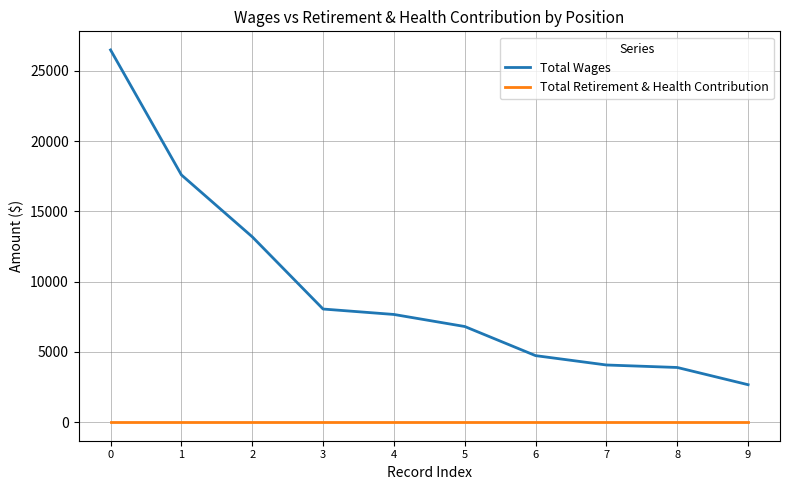

How many lines are shown in the chart?

2